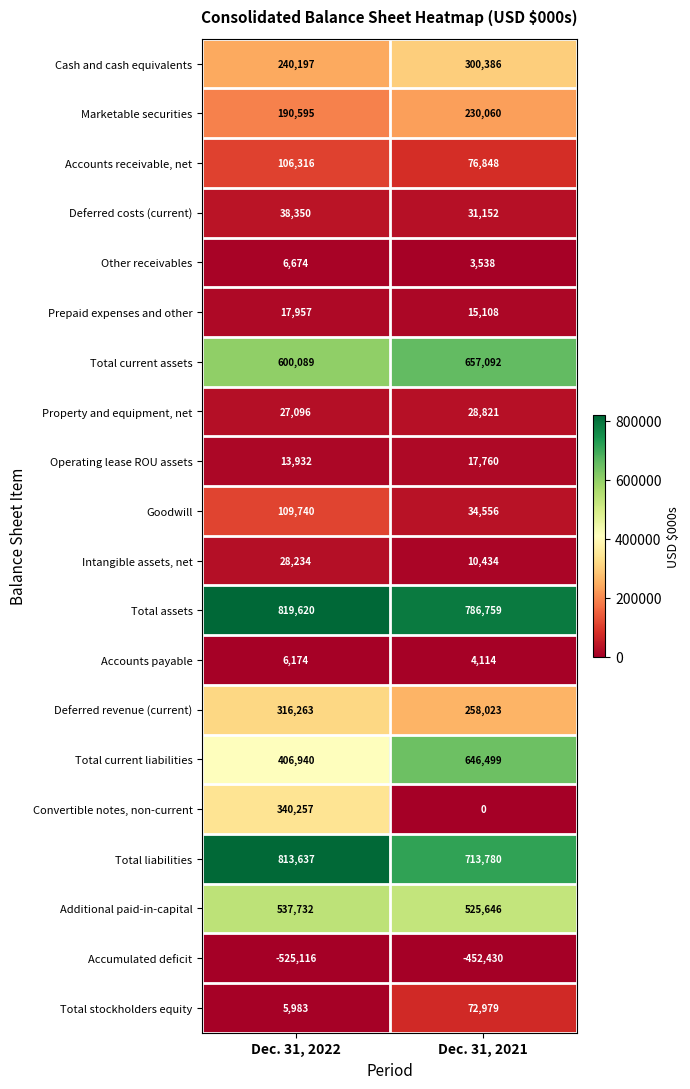

Rank the series at Dec. 31, 2022 from lowest to highest value.

Accumulated deficit, Total stockholders equity, Accounts payable, Other receivables, Operating lease ROU assets, Prepaid expenses and other, Property and equipment, net, Intangible assets, net, Deferred costs (current), Accounts receivable, net, Goodwill, Marketable securities, Cash and cash equivalents, Deferred revenue (current), Convertible notes, non-current, Total current liabilities, Additional paid-in-capital, Total current assets, Total liabilities, Total assets